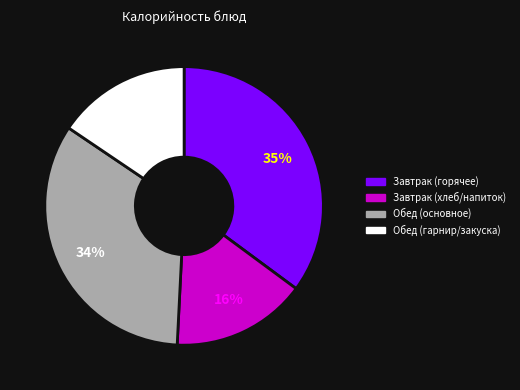

How many slices are in this pie chart?

4